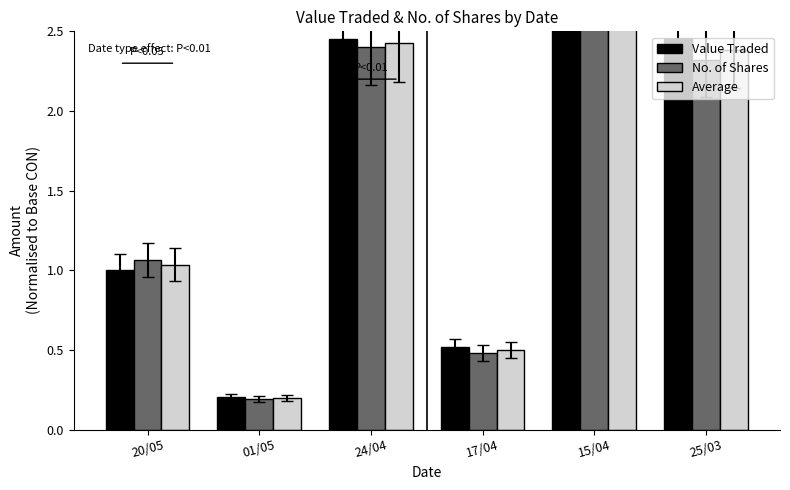

What is the difference between the Average values at 25/03 and 20/05?

1.4